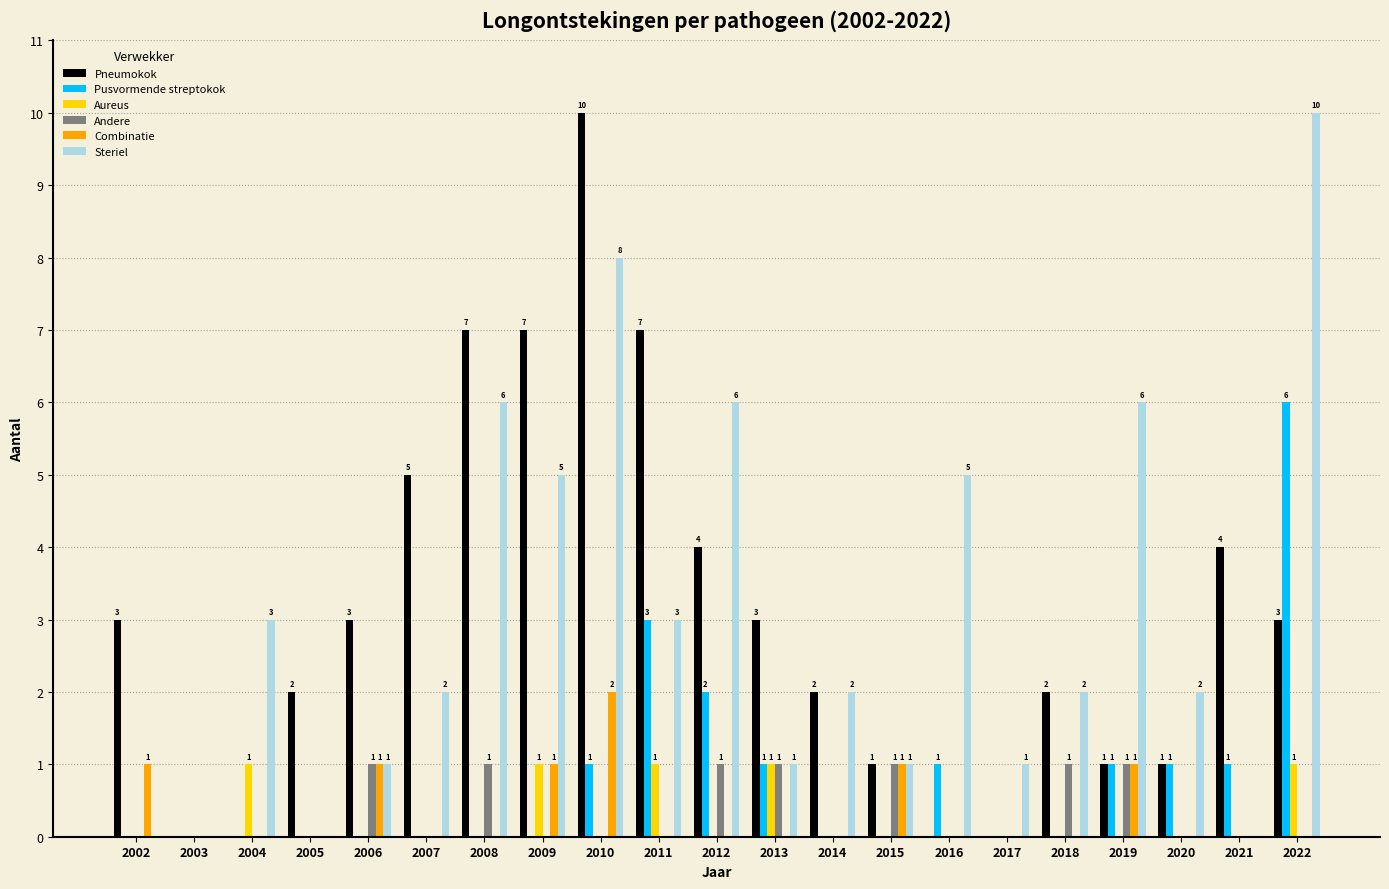

What is the sum of all Pusvormende streptokok values?

17